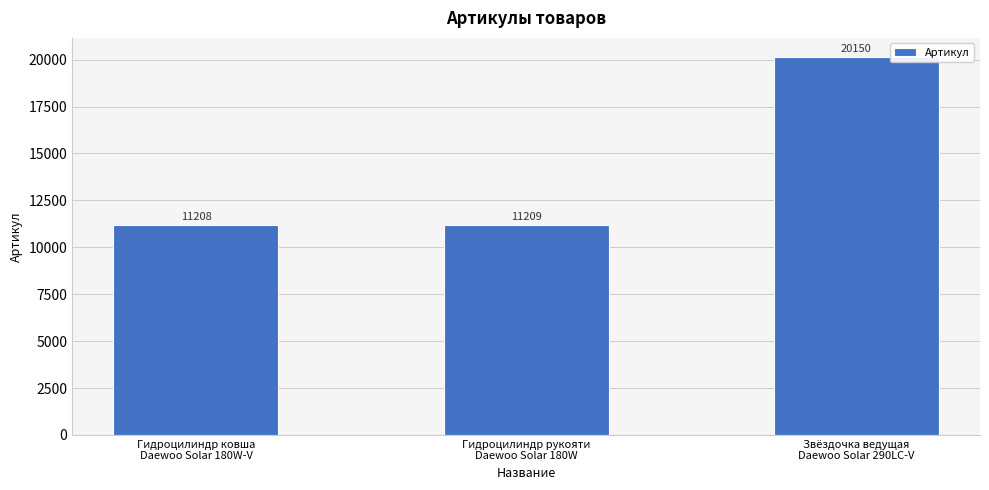

Reading left to right, extract all data points from this chart.

11208	11209	20150